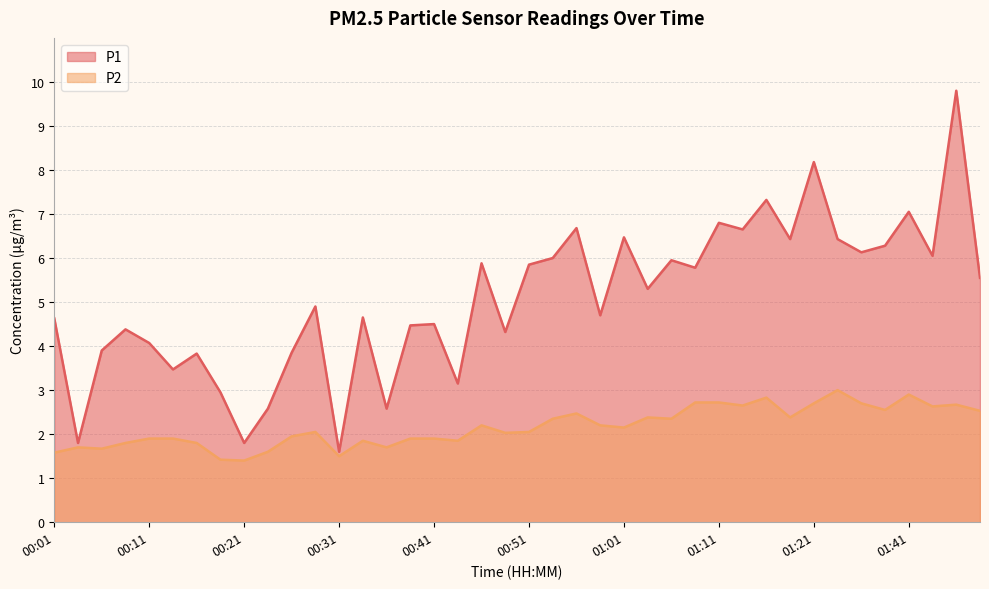

What is the sum of all P1 values?

202.7